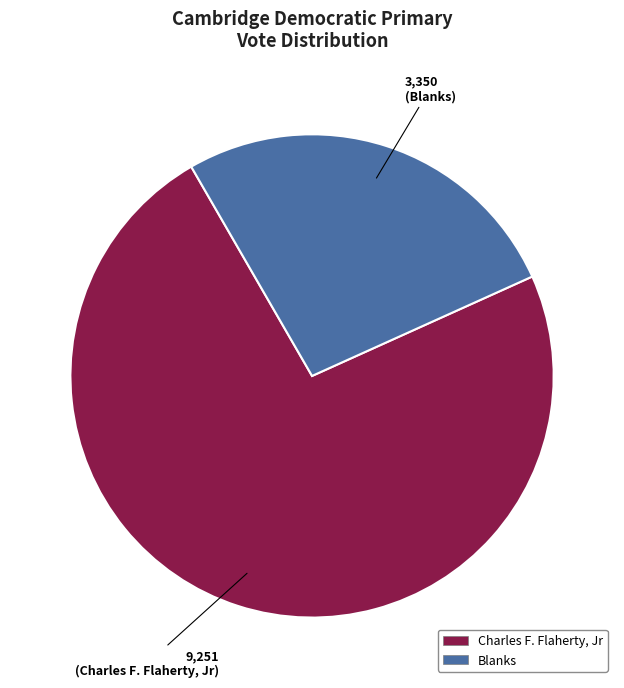

Which has a higher value, Charles F. Flaherty, Jr or Blanks?

Charles F. Flaherty, Jr